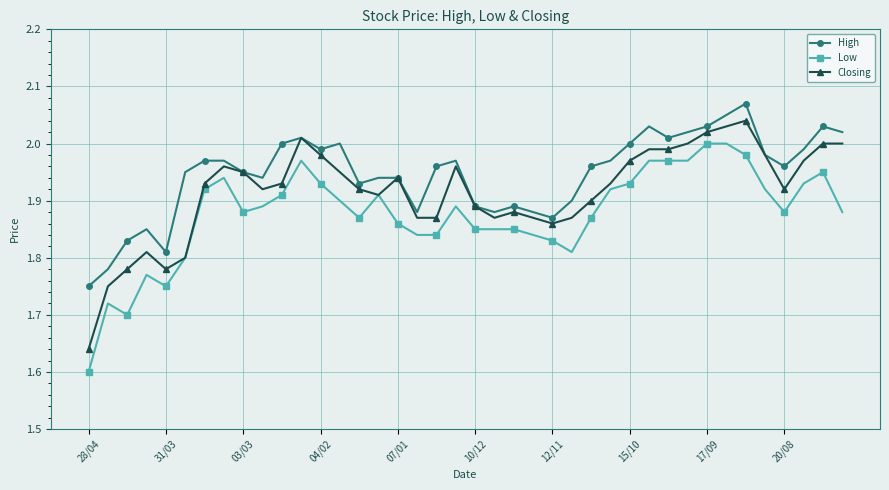

At how many categories does at least one series exceed 1?

40